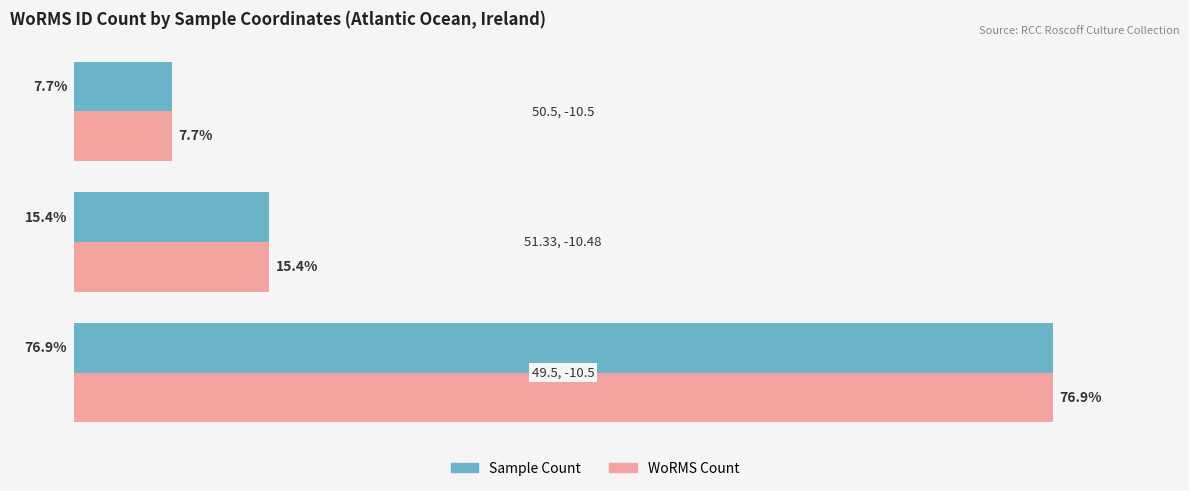

The WoRMS Count (Right) series shows 26.7 at 1. True or false?

False